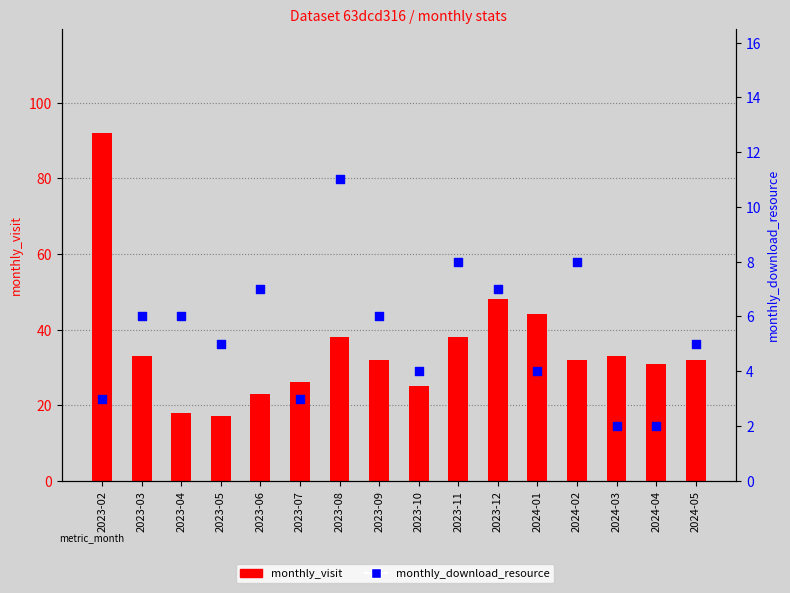

What are all the series names shown in the legend?

monthly_visit, monthly_download_resource